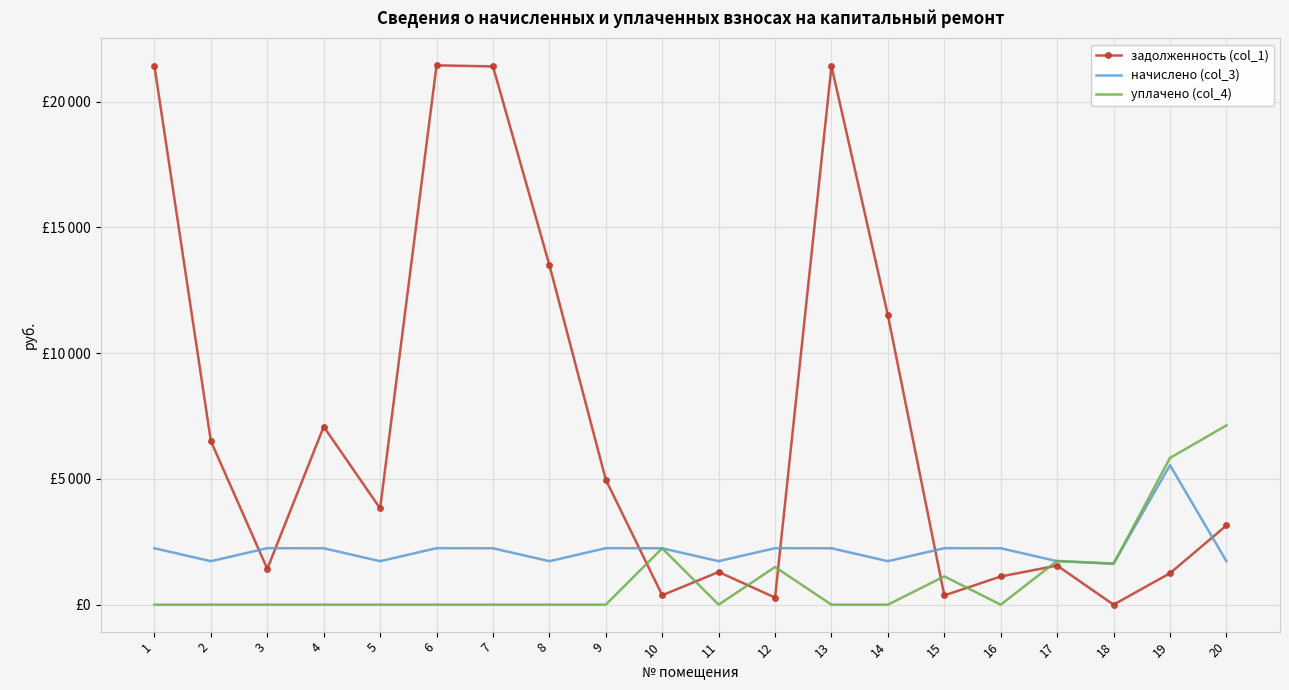

Where do начислено (col_3) and уплачено (col_4) first cross each other?

16 and 17